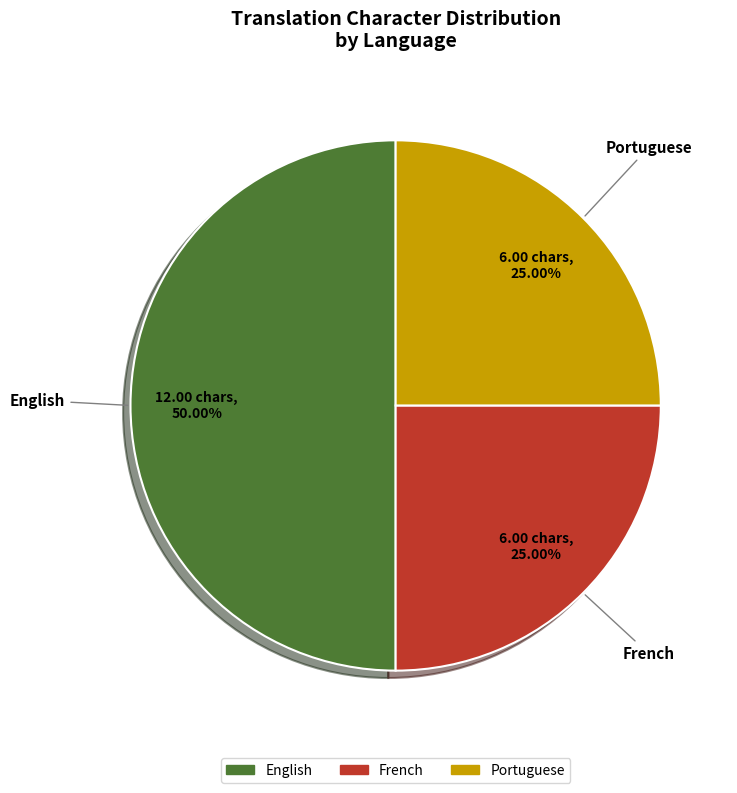

Count the number of slices in the pie.

3